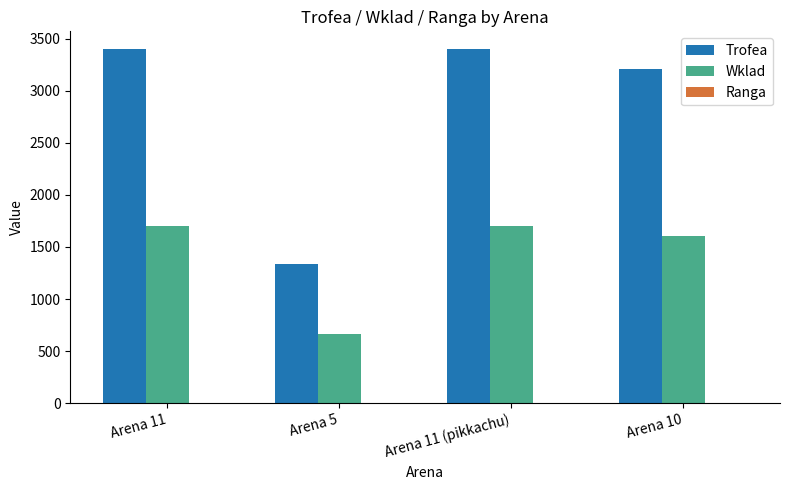

Which series has the largest total across all categories?

Trofea